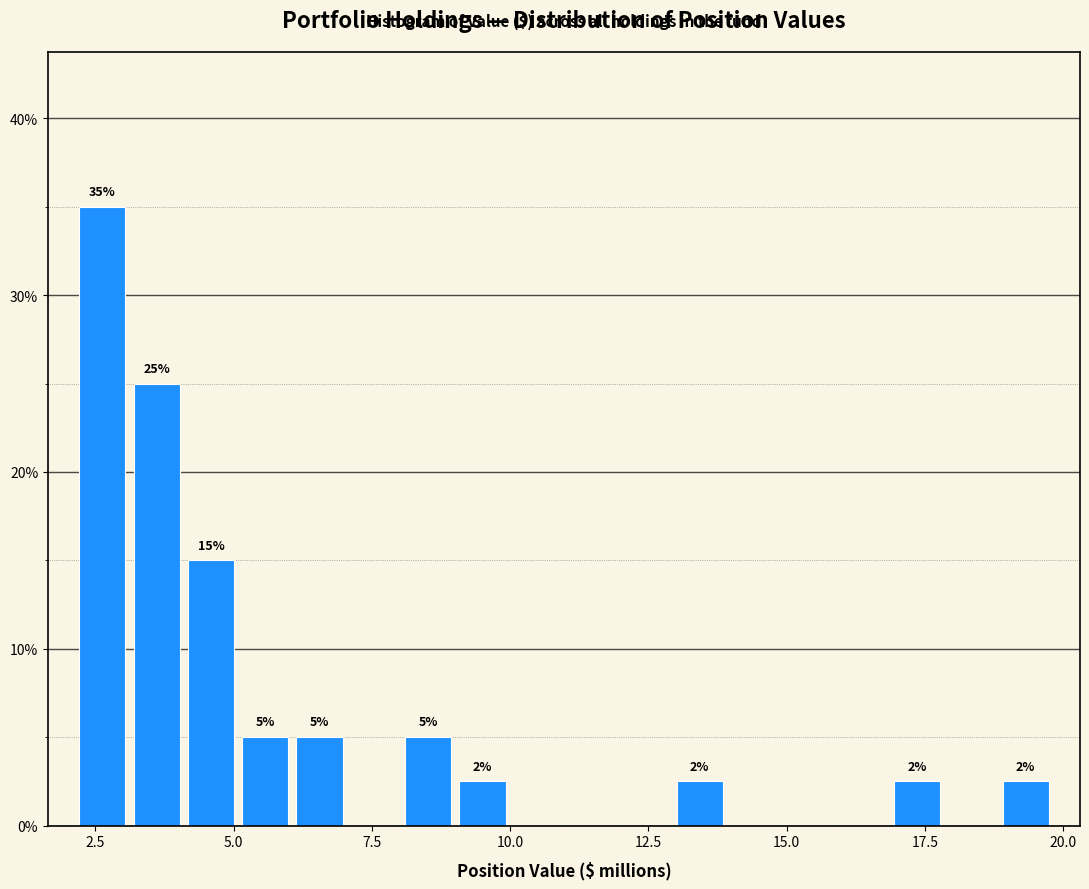

Read against the x-axis, roughly where is the centre of the tallest bar?

2.5